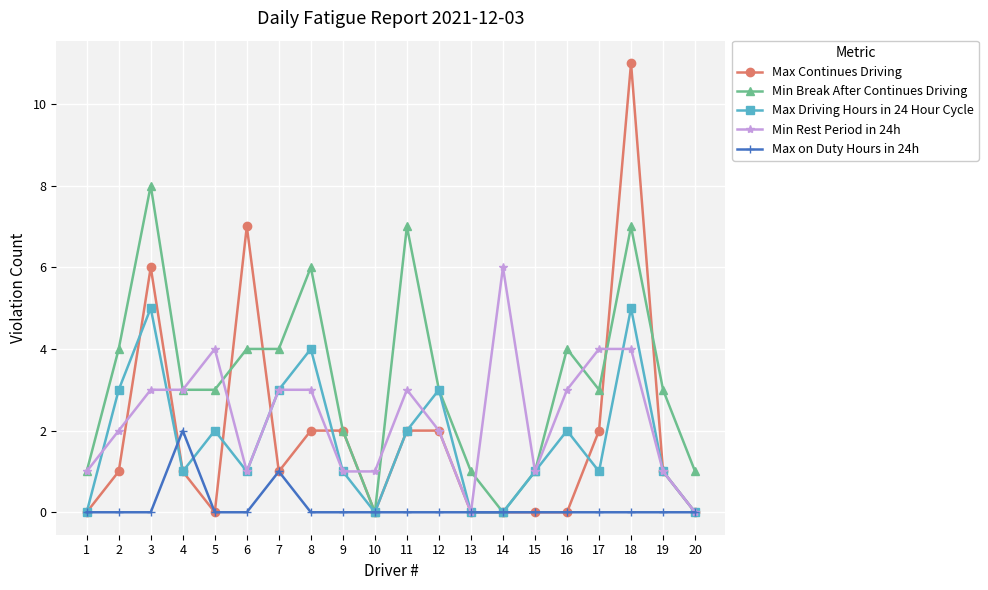

List the series in order of their peak value, highest first.

Max Continues Driving, Min Break After Continues Driving, Min Rest Period in 24h, Max Driving Hours in 24 Hour Cycle, Max on Duty Hours in 24h